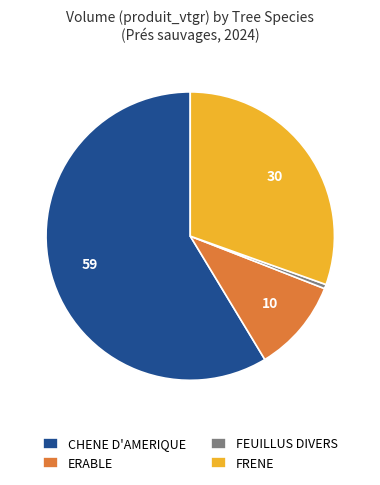

Rank the categories by value from highest to lowest.

CHENE D'AMERIQUE, FRENE, ERABLE, FEUILLUS DIVERS